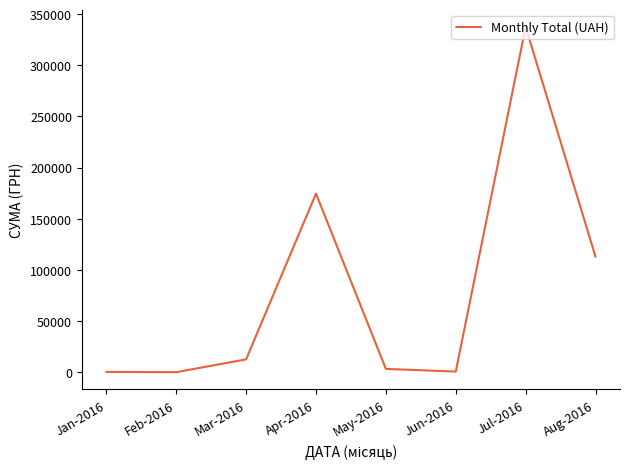

What is the sum of all values?

641506.3